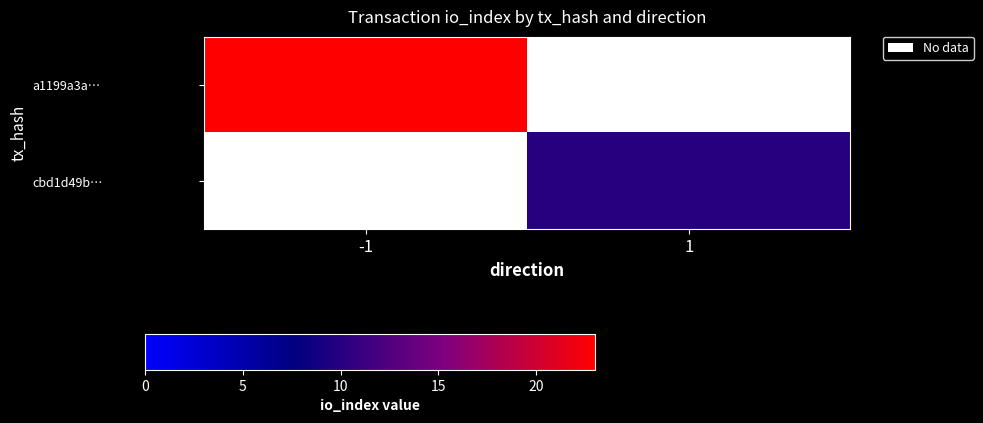

What is the maximum value shown in the chart?

23.0